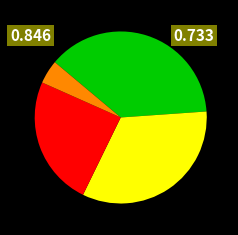

Is there any slice that represents more than half of the pie?

No